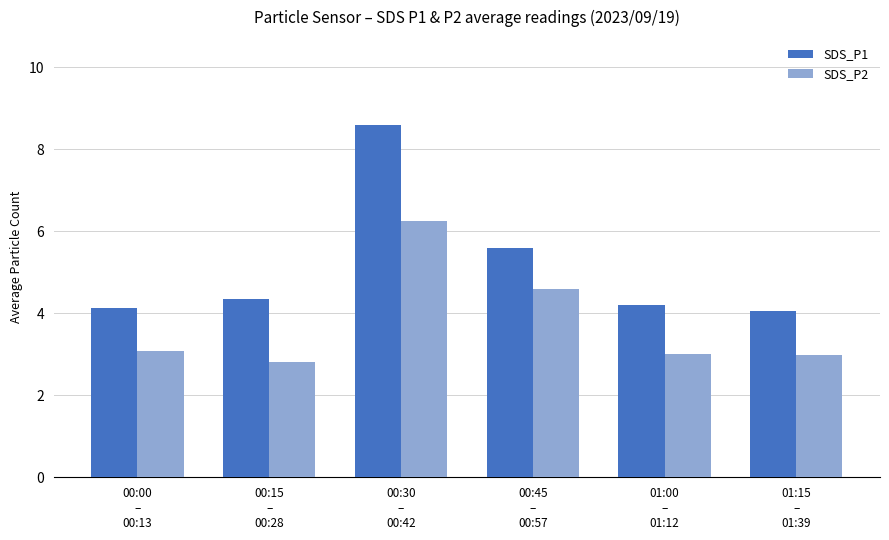

Which series has the largest range (max minus min)?

SDS_P1